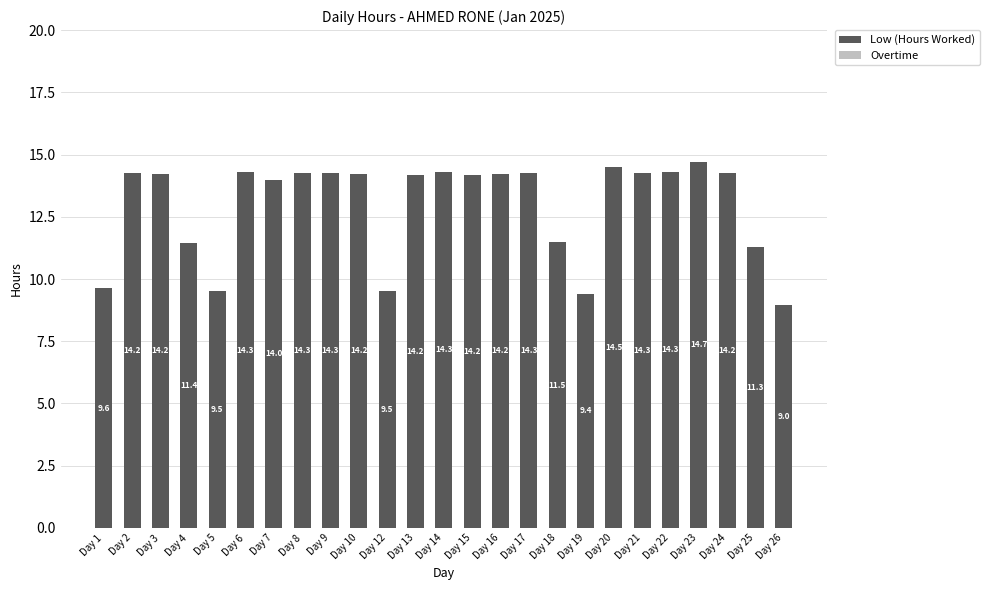

True or false: the data shows 22.5 at Day 3.

False